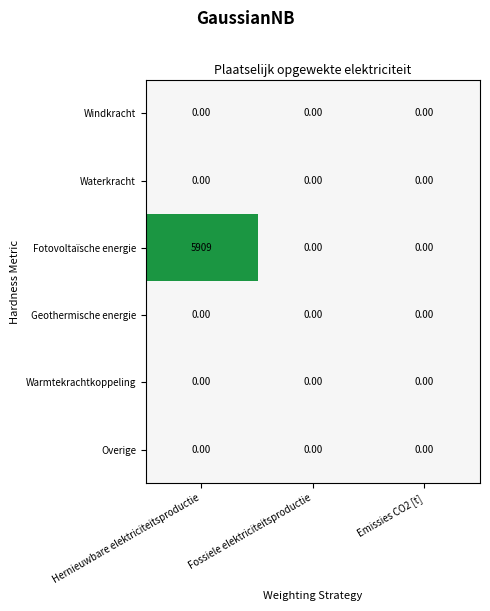

Which label corresponds to the largest value in the chart?

Hernieuwbare elektriciteitsproductie